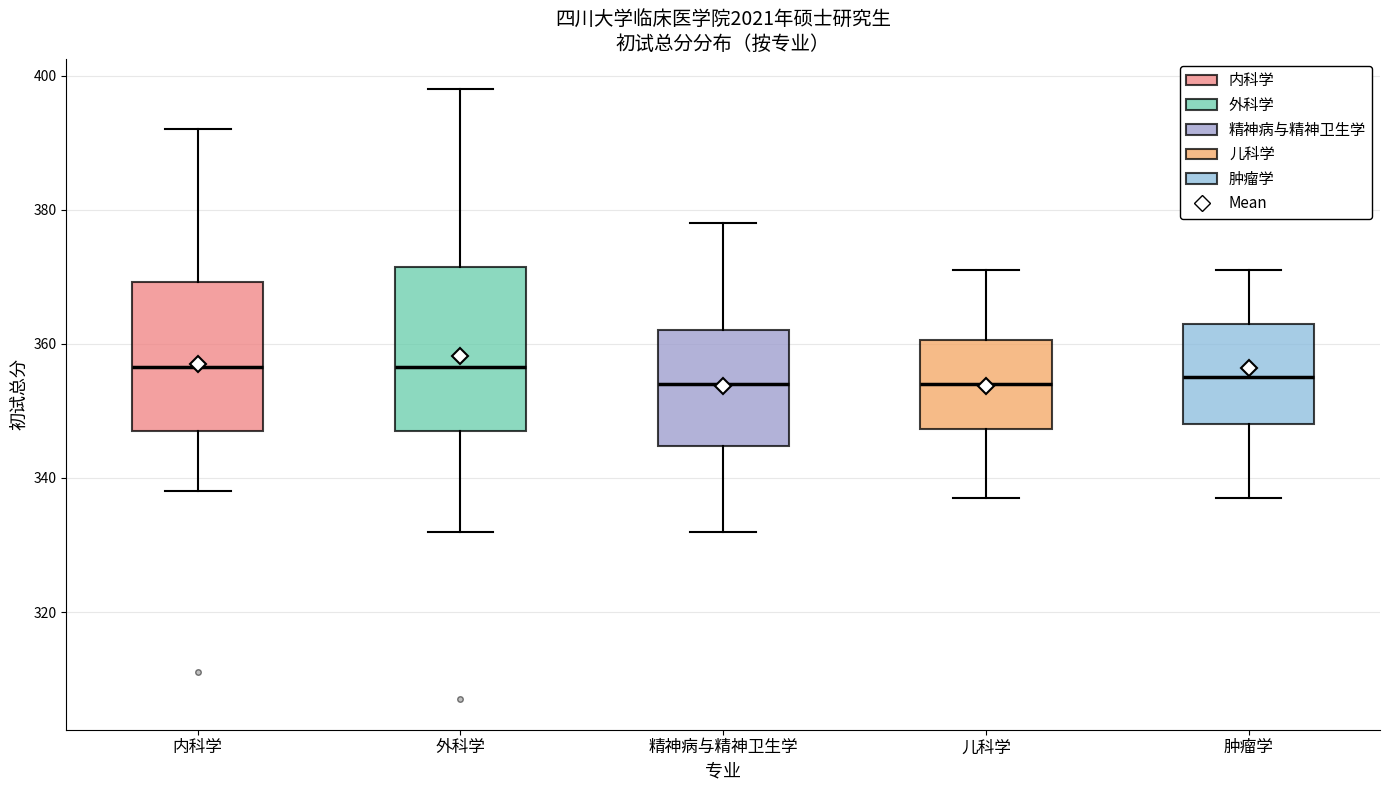

Which box is the tallest, from its lower edge to its upper edge?

外科学